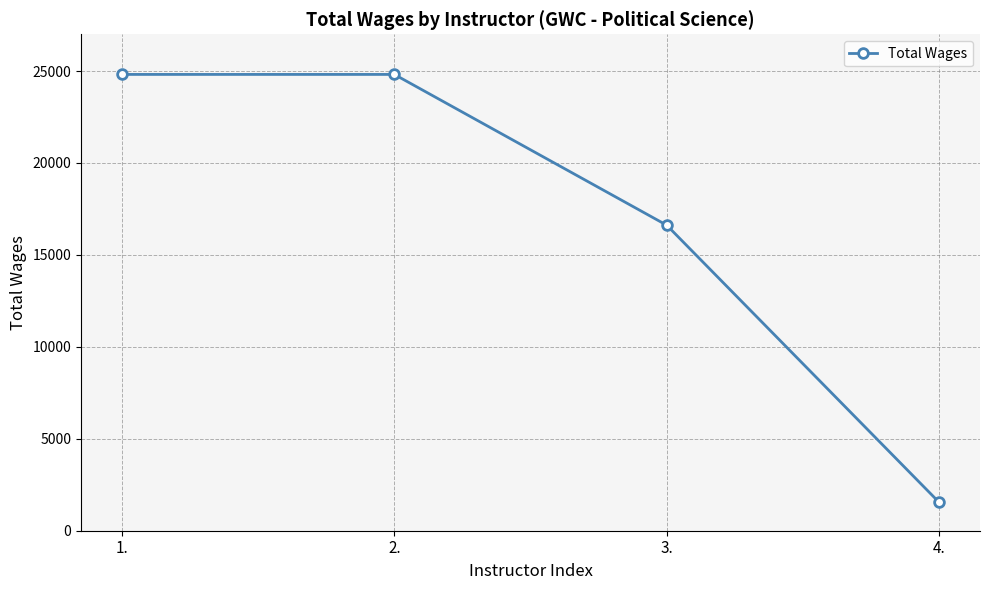

True or false: the data shows 38313 at 2..

False